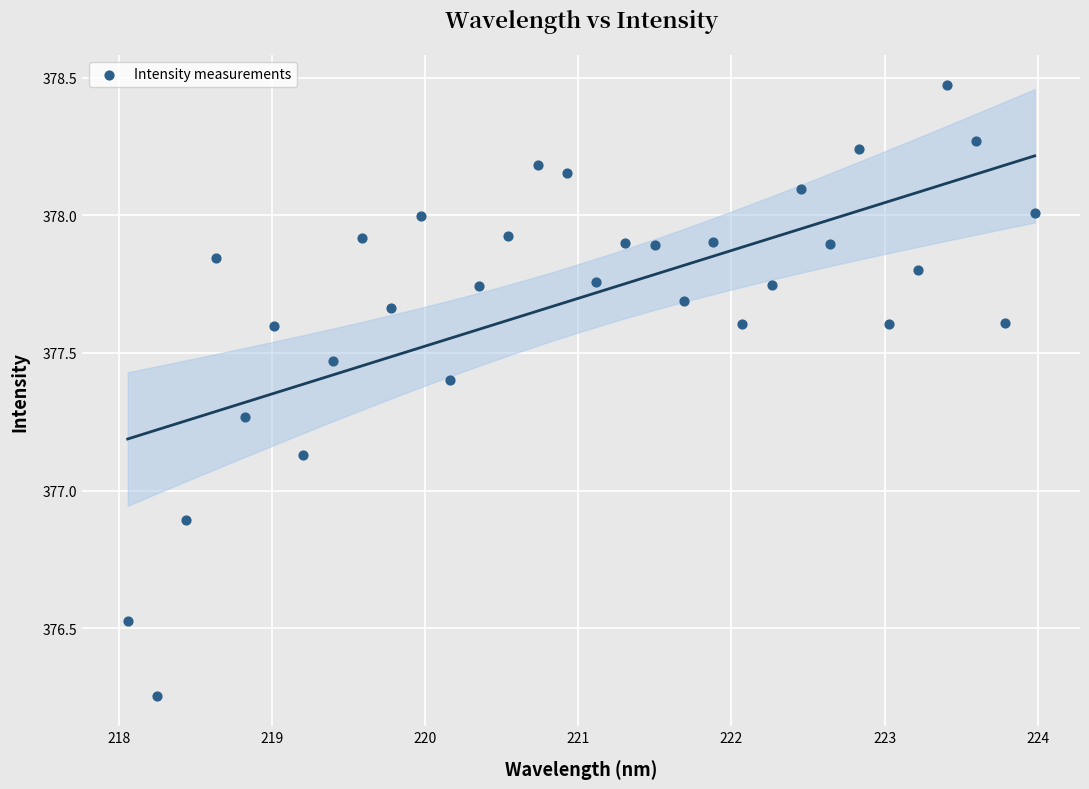

What is the range of X values (max minus min)?

5.9